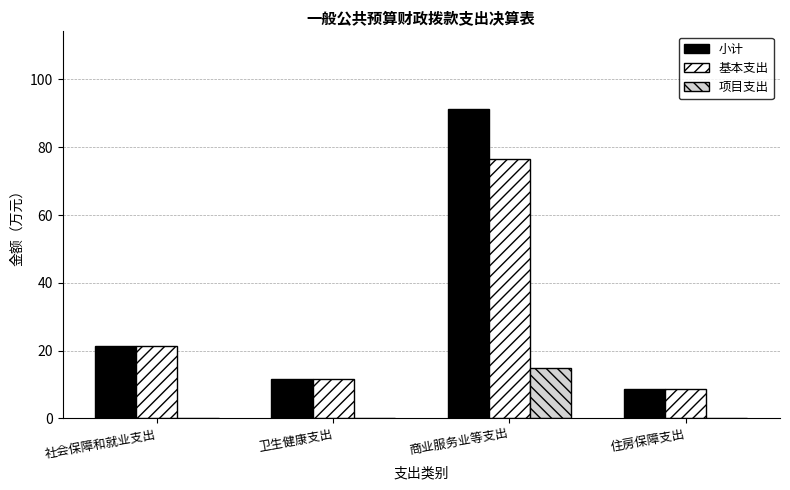

Where is 小计 nearest to the value 49?

社会保障和就业支出